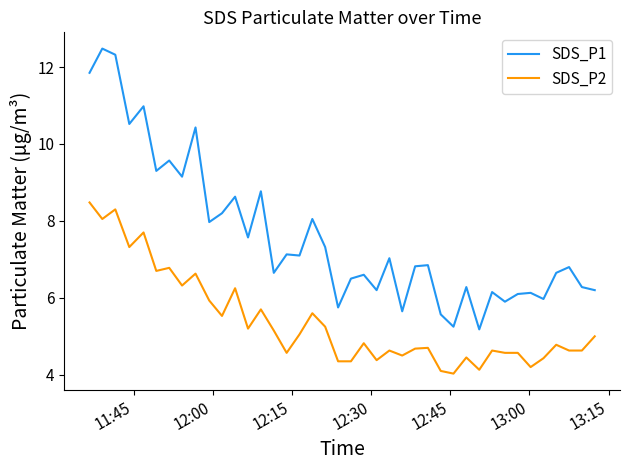

List the series in order of their peak value, highest first.

SDS_P1, SDS_P2